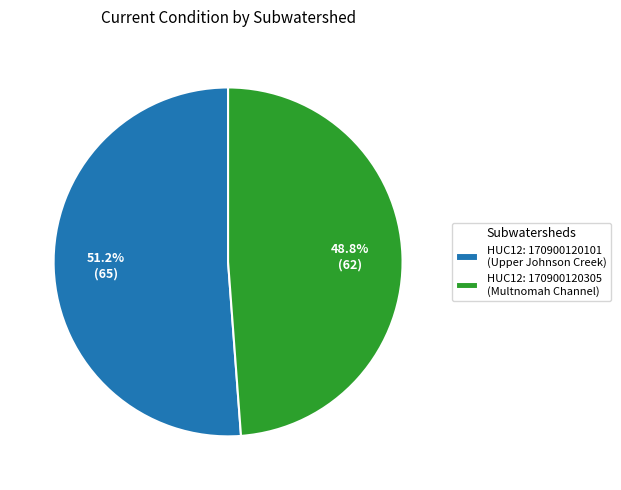

Is there a majority slice in this chart?

Yes